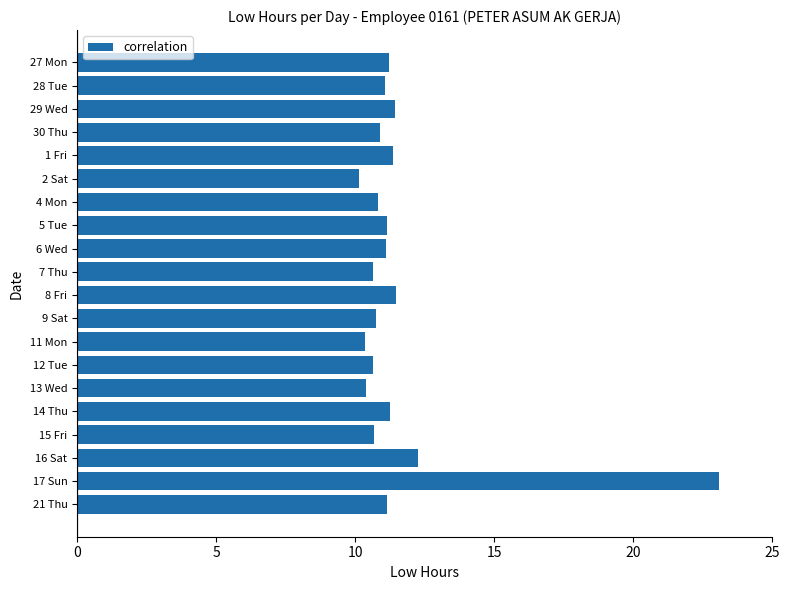

True or false: the data shows 2.3 at 28 Tue.

False